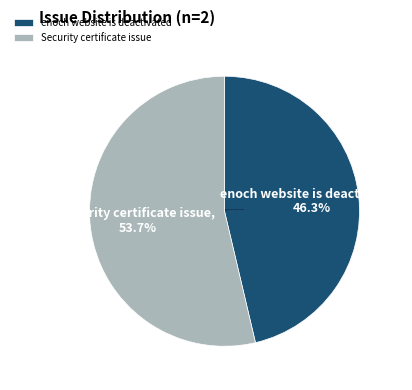

What percentage is the Security certificate issue slice, to the nearest percent?

54%